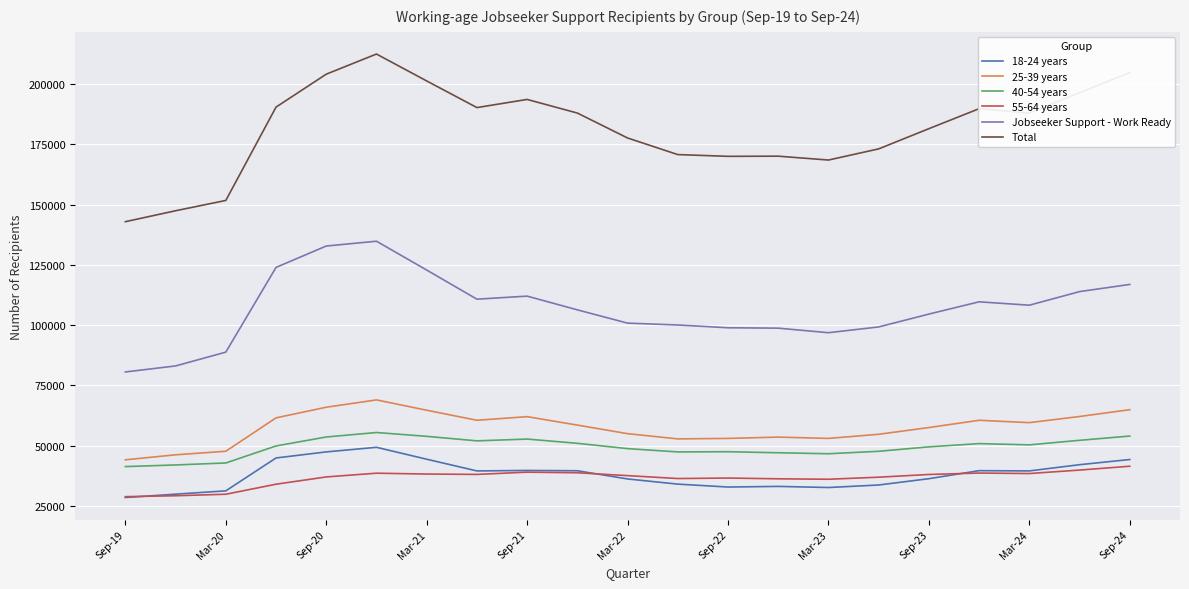

What is the highest value of the 18-24 years series?

49353